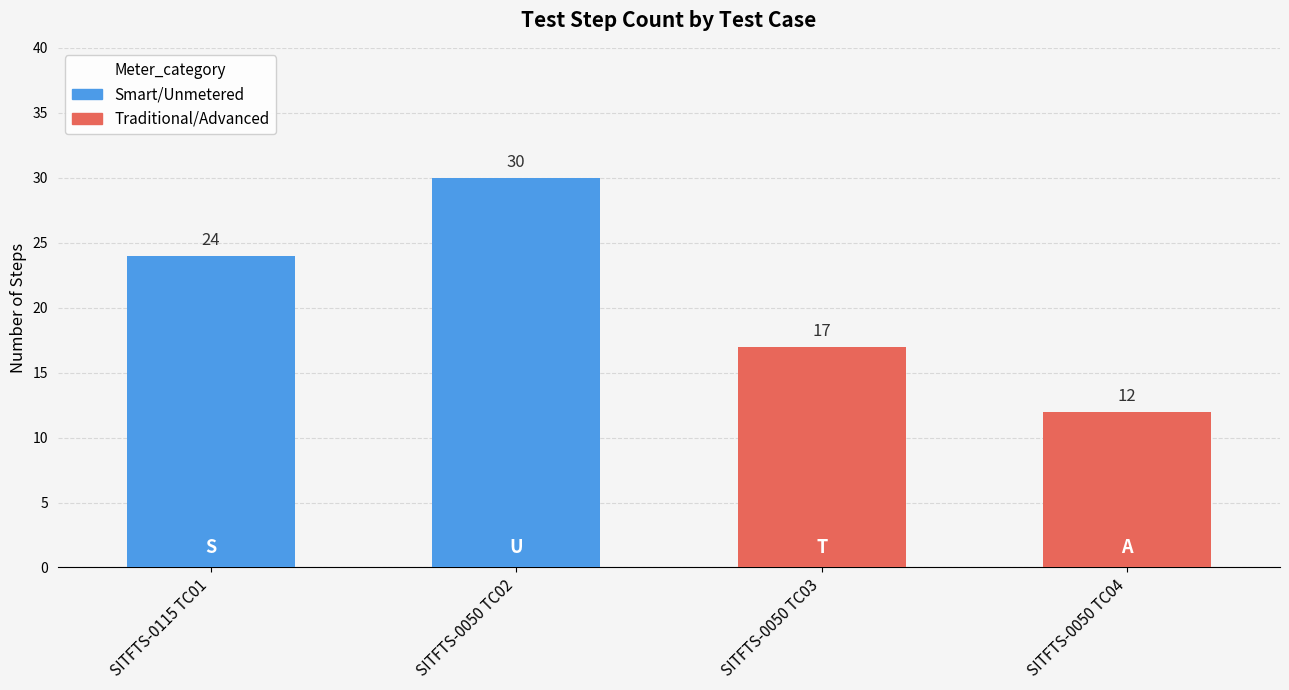

How many values exceed 24?

1